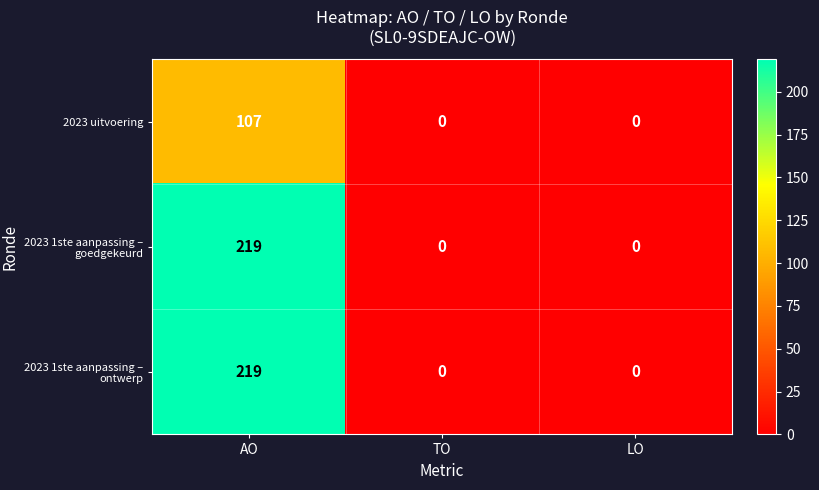

Is it true that 2023 uitvoering equals 0 at TO?

True